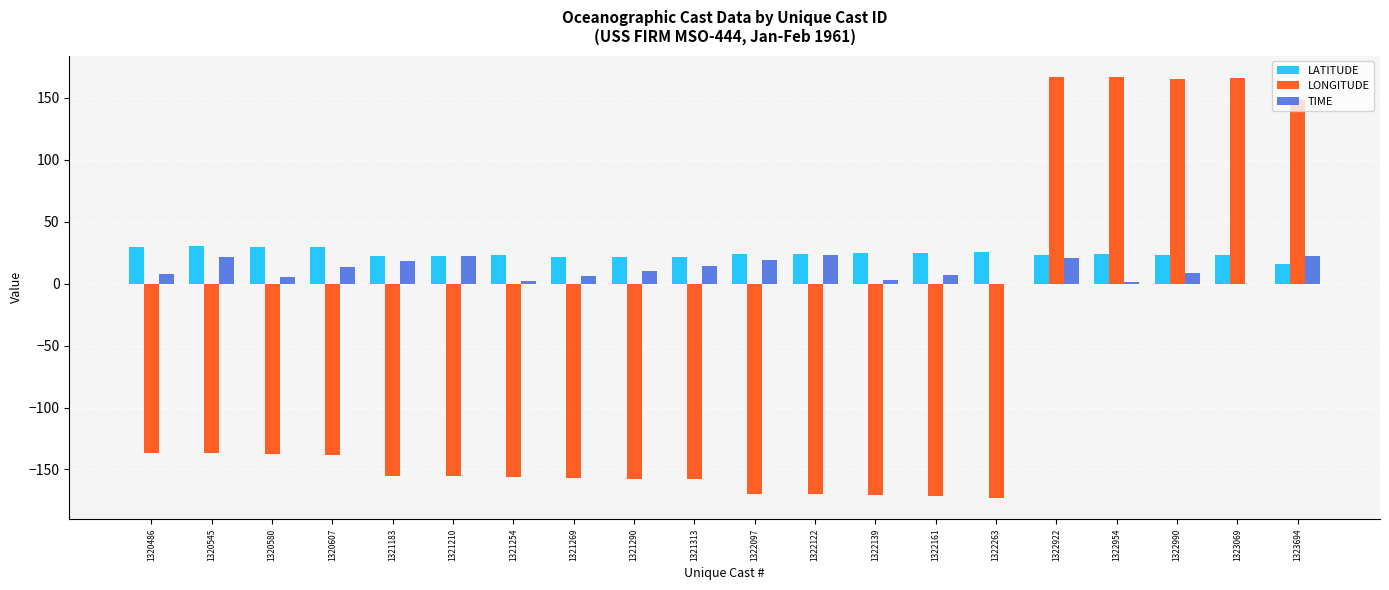

Is it true that LONGITUDE equals -137.7 at 1320580?

True